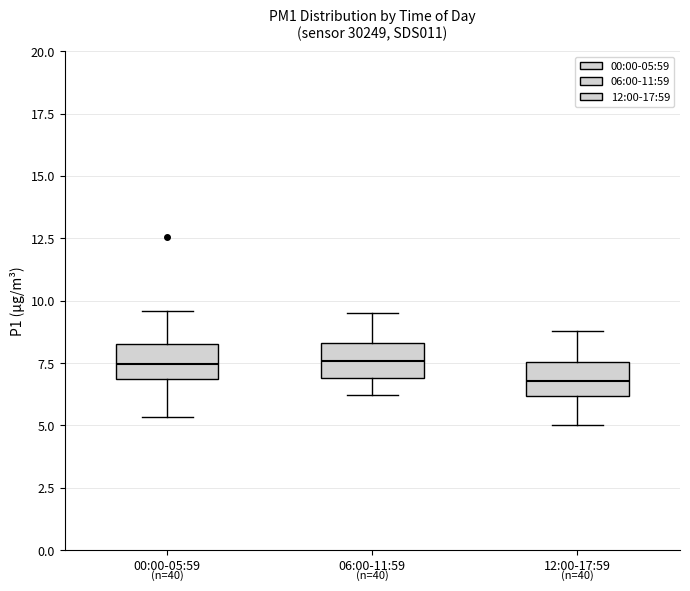

Reading left to right, read every box against the y-axis: the position of its median line, the range the box covers, and the ends of its whiskers. The values are not printed on the chart, so give them approximately, as read against the axis.

00:00-05:59: median 7.5, box 7.0 to 8.5, whiskers 5.5 to 9.5
06:00-11:59: median 7.5, box 7.0 to 8.5, whiskers 6.0 to 9.5
12:00-17:59: median 7.0, box 6.0 to 7.5, whiskers 5.0 to 9.0